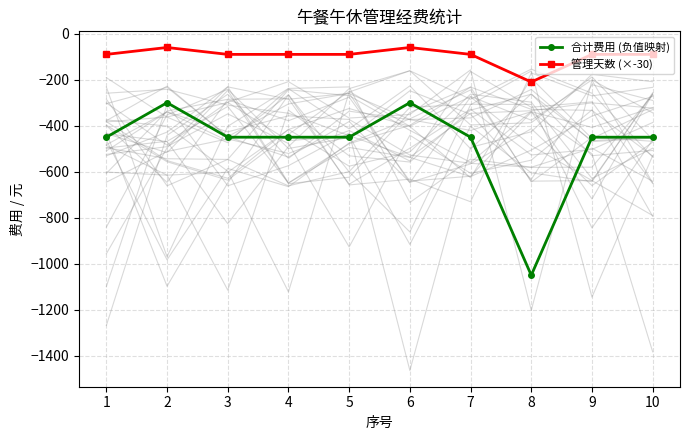

At how many categories does at least one series exceed -695?

10